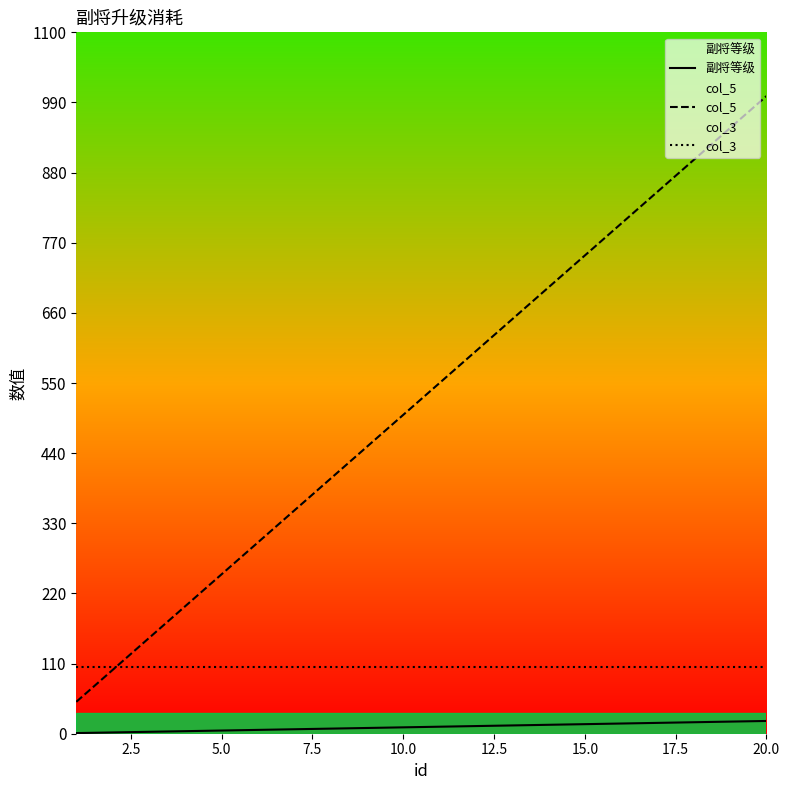

What are all the series names shown in the legend?

副将等级, col_5, col_3